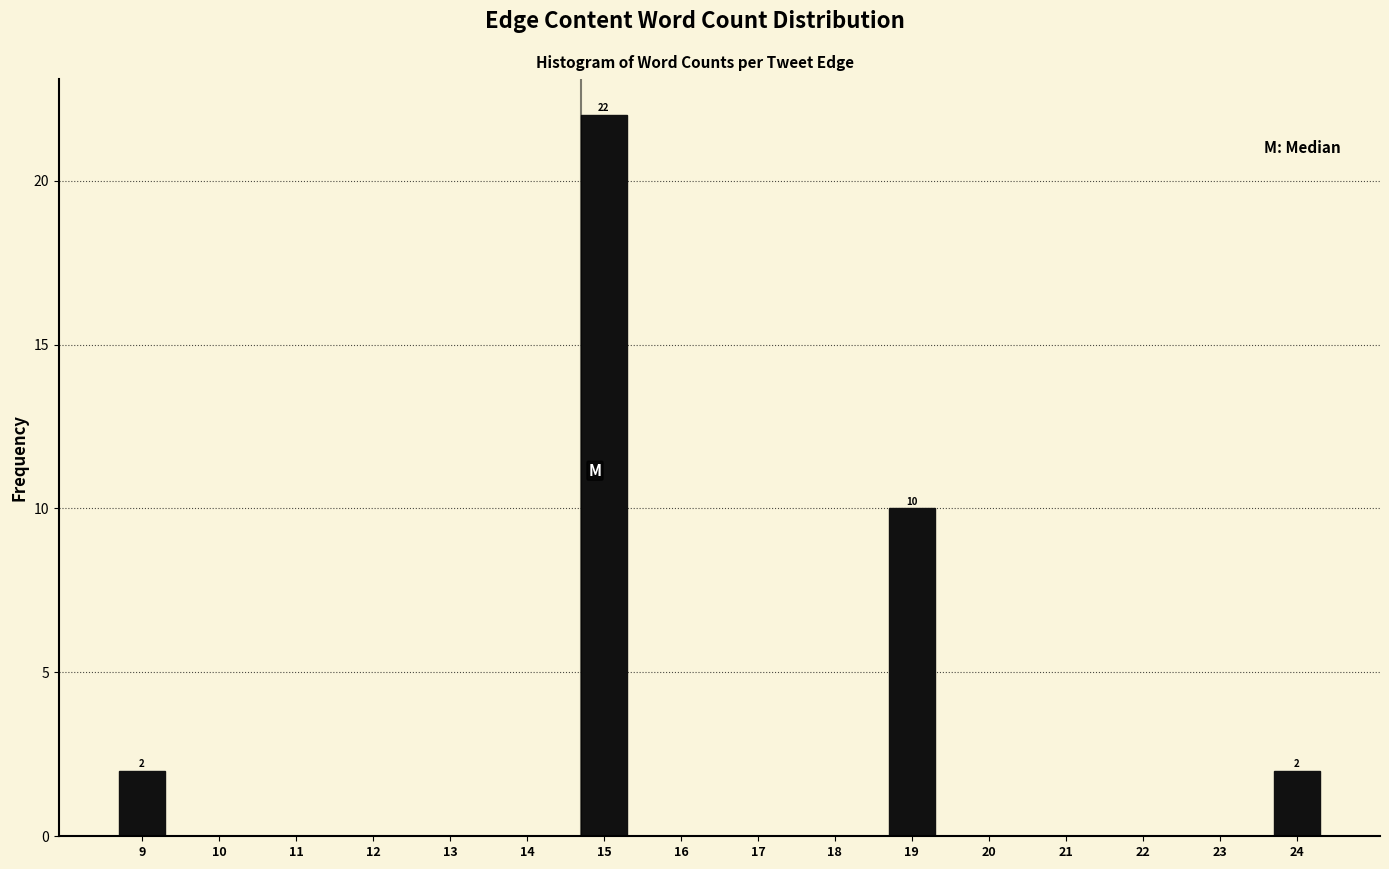

Reading left to right, transcribe all the data shown in this chart.

9=2	10=0	11=0	12=0	13=0	14=0	15=22	16=0	17=0	18=0	19=10	20=0	21=0	22=0	23=0	24=2